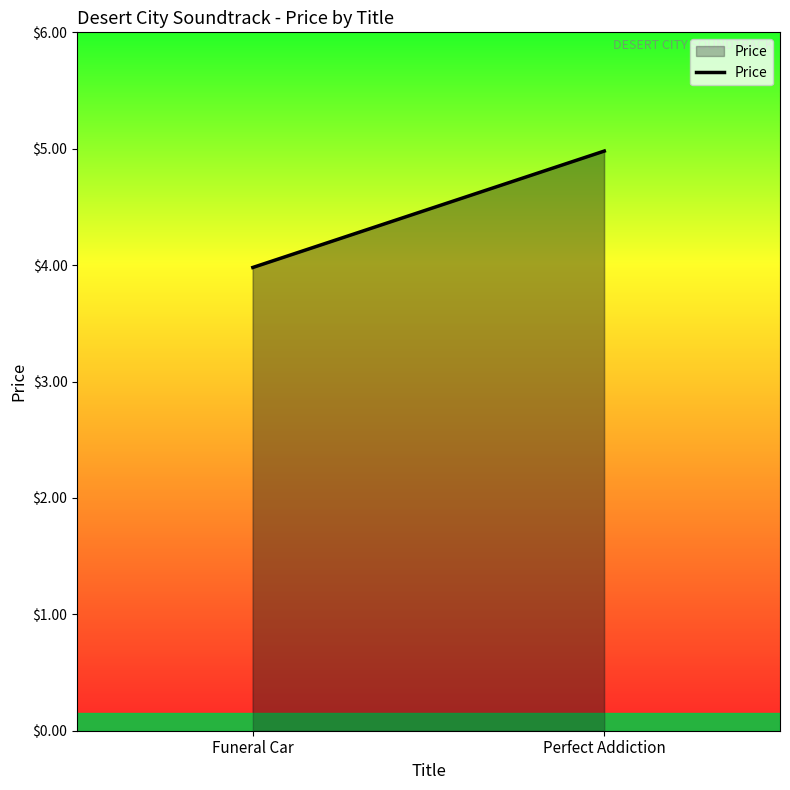

What is the minimum value shown in the chart?

4.0